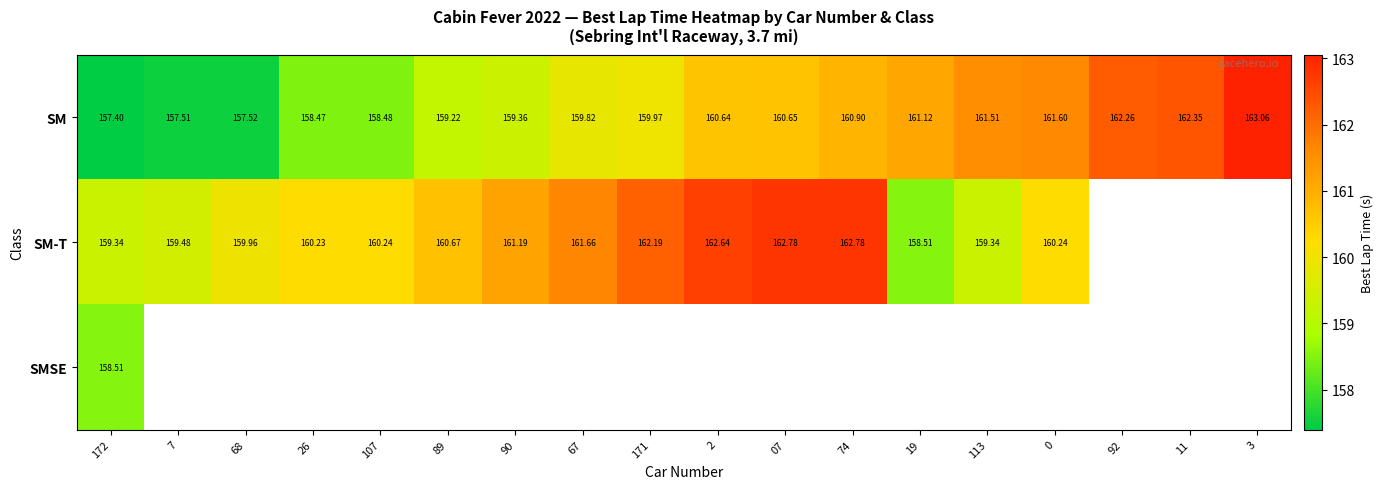

At which category is the sum across all series the highest?

172